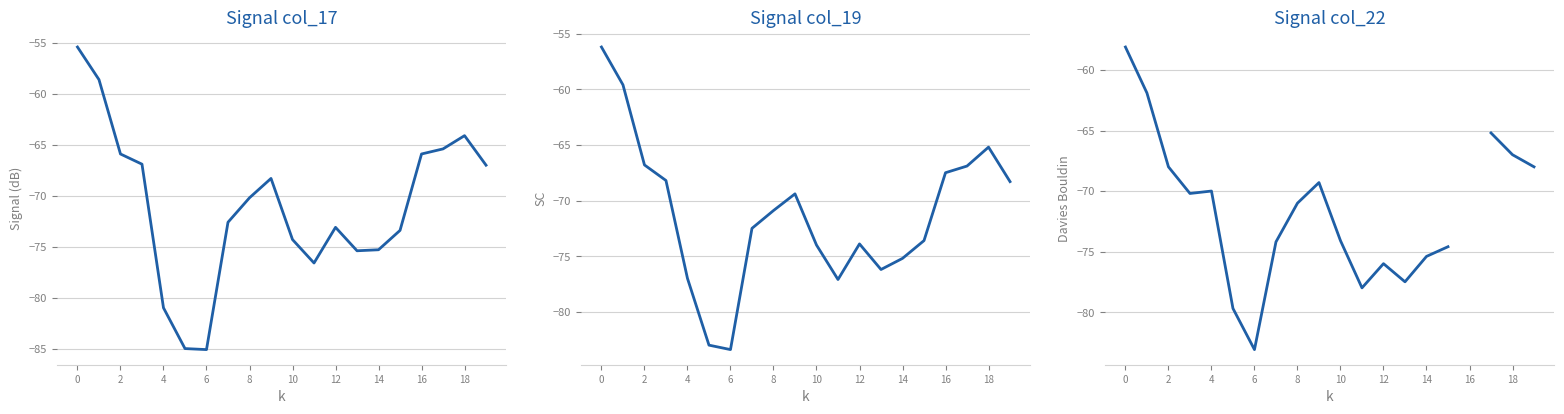

At how many categories does at least one series exceed -59?

2